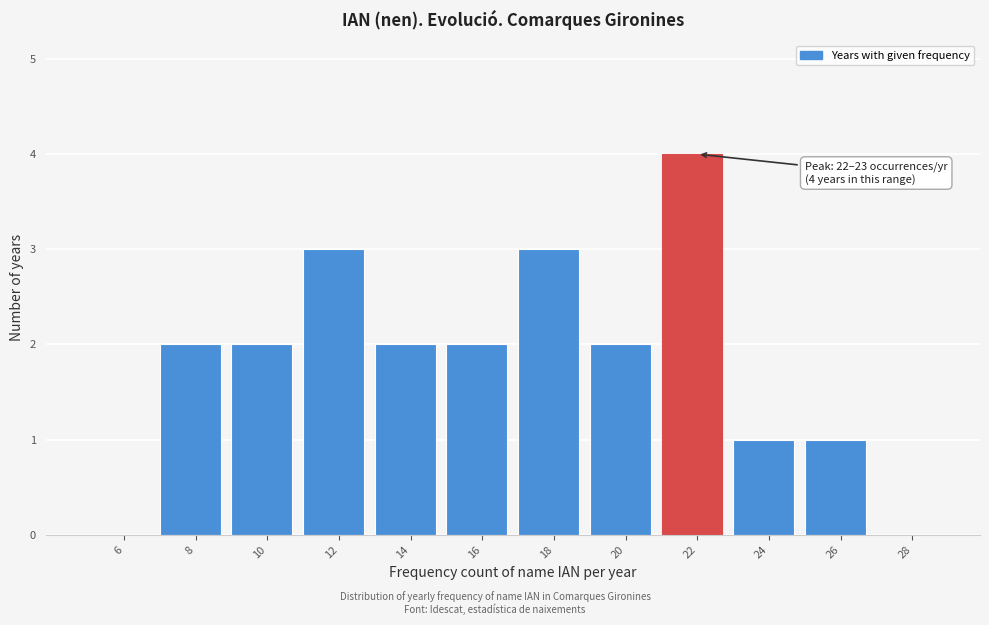

Over which range of the x-axis is the bar tallest?

21 to 23